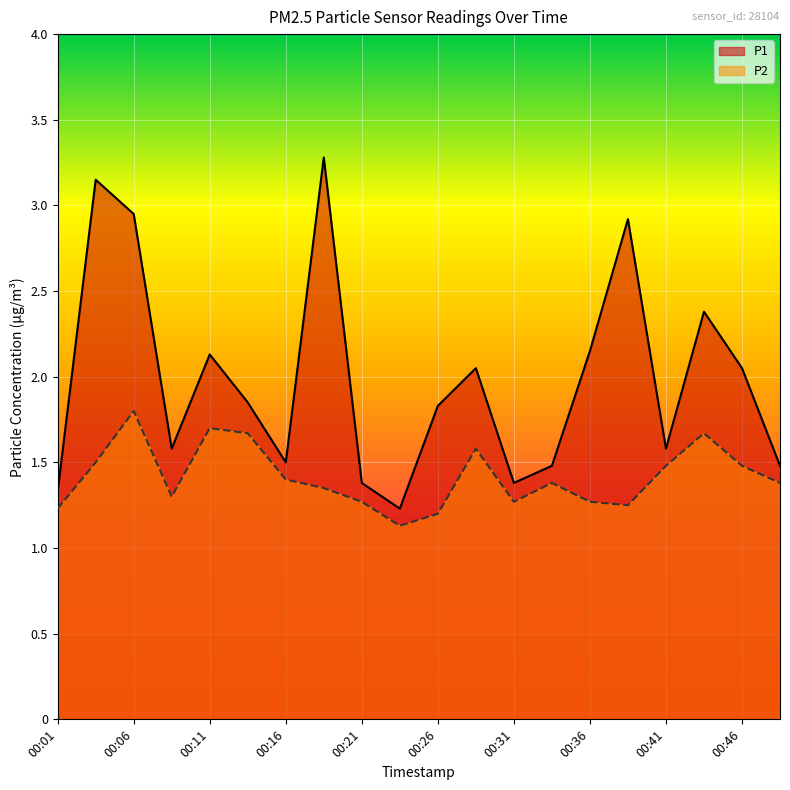

What is the value of the P1 point at the 14th from the left?

1.5